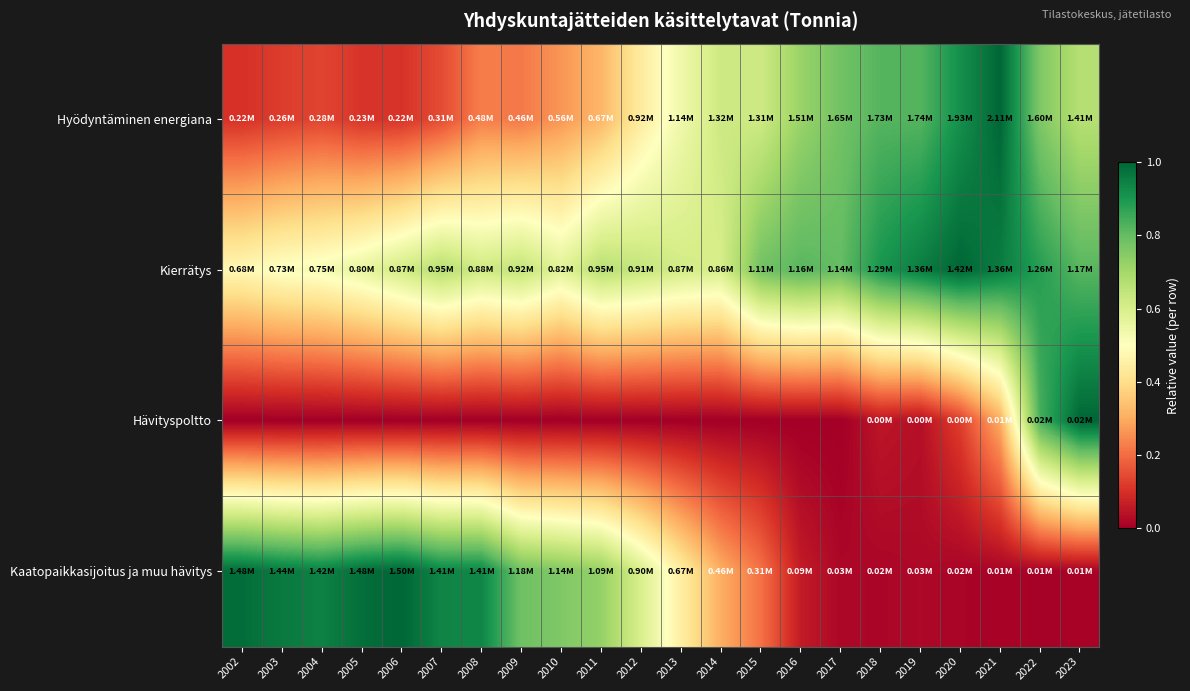

Which series changed the most between 2013 and 2014?

Kaatopaikkasijoitus ja muu hävitys